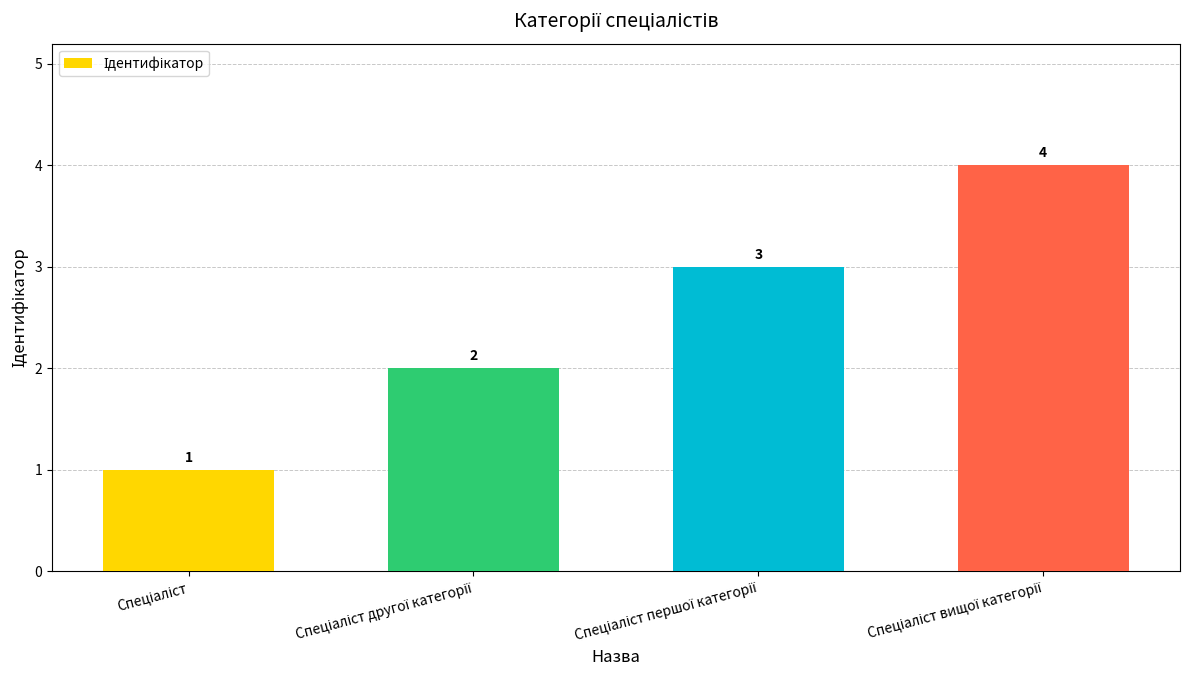

Are the bars grouped side by side (vs. stacked)?

No